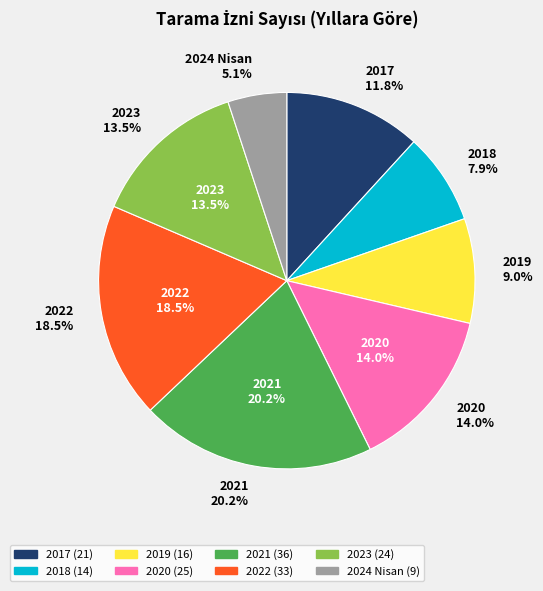

How many slices are in this pie chart?

8